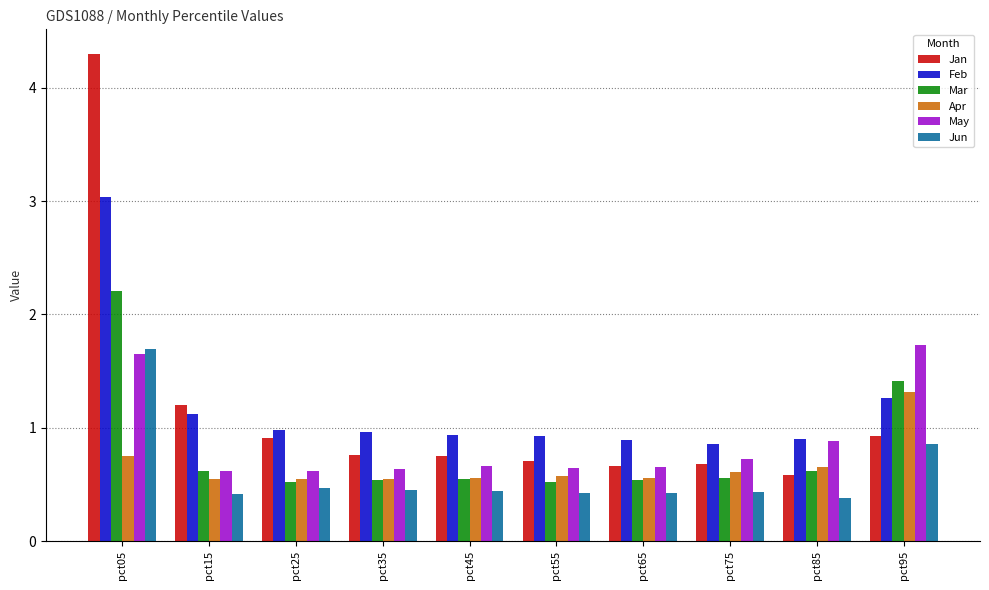

Which series has the widest spread of values?

Jan